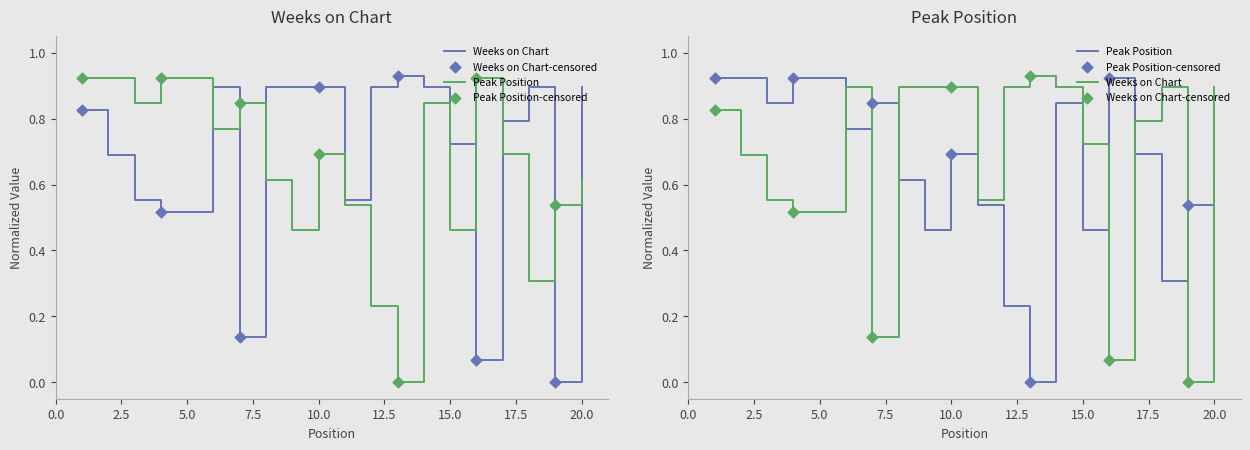

At how many categories does at least one series exceed 0?

20